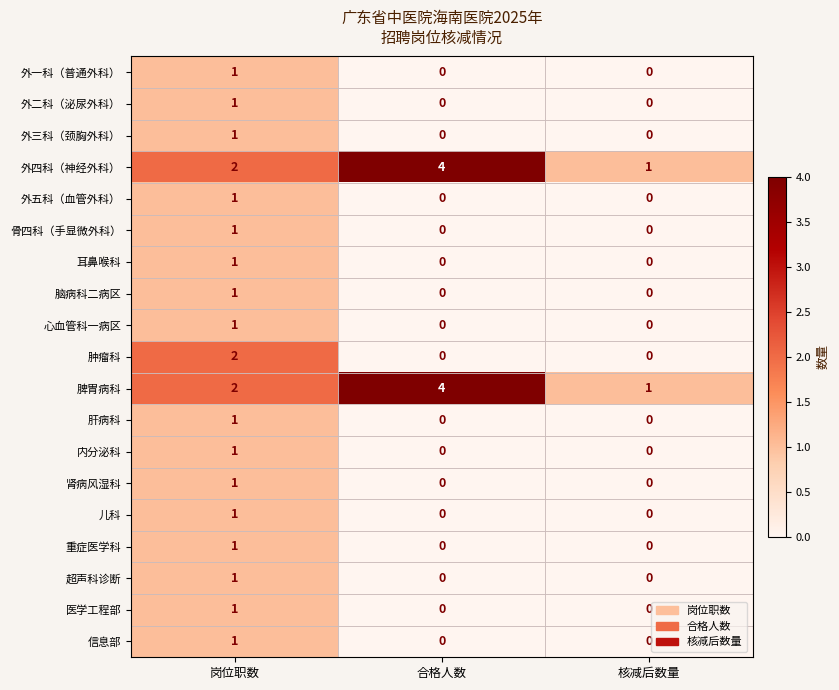

What is the sum of all 脾胃病科 values?

7